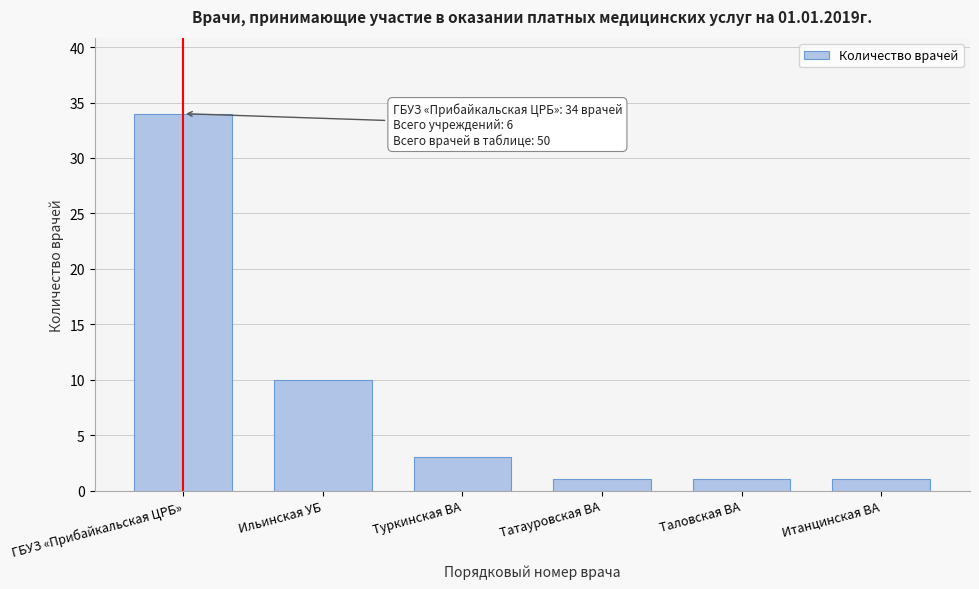

Reading left to right, list all the values displayed in this chart.

34	10	3	1	1	1